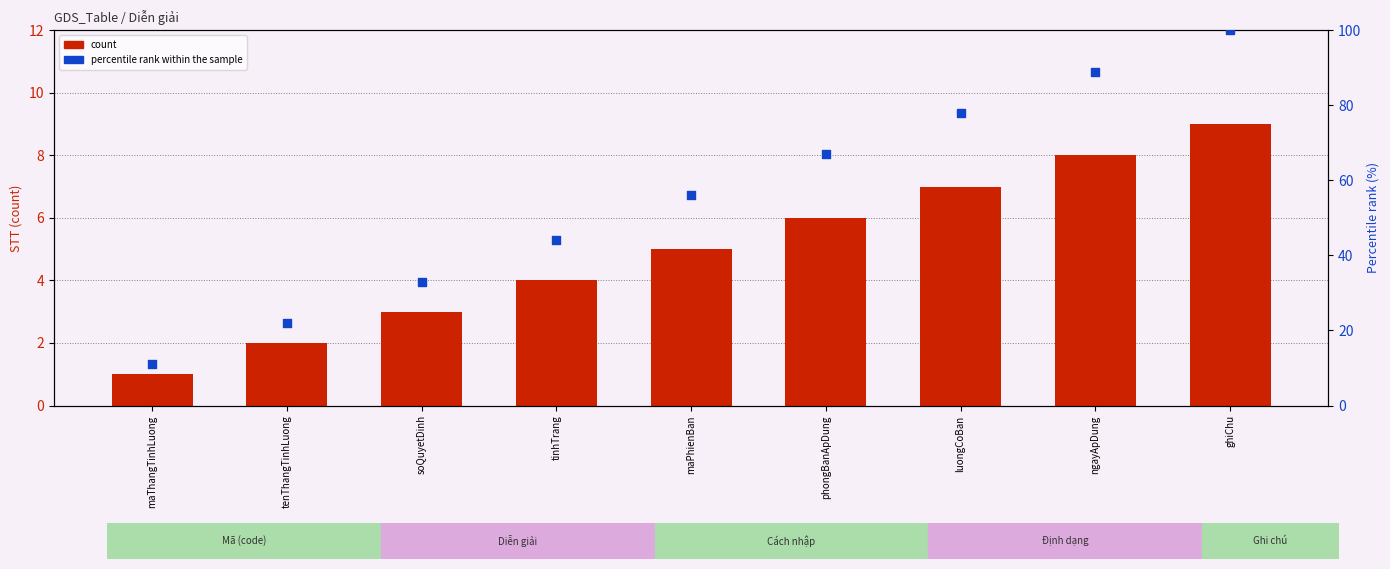

Which series has the largest total across all categories?

percentile rank within the sample